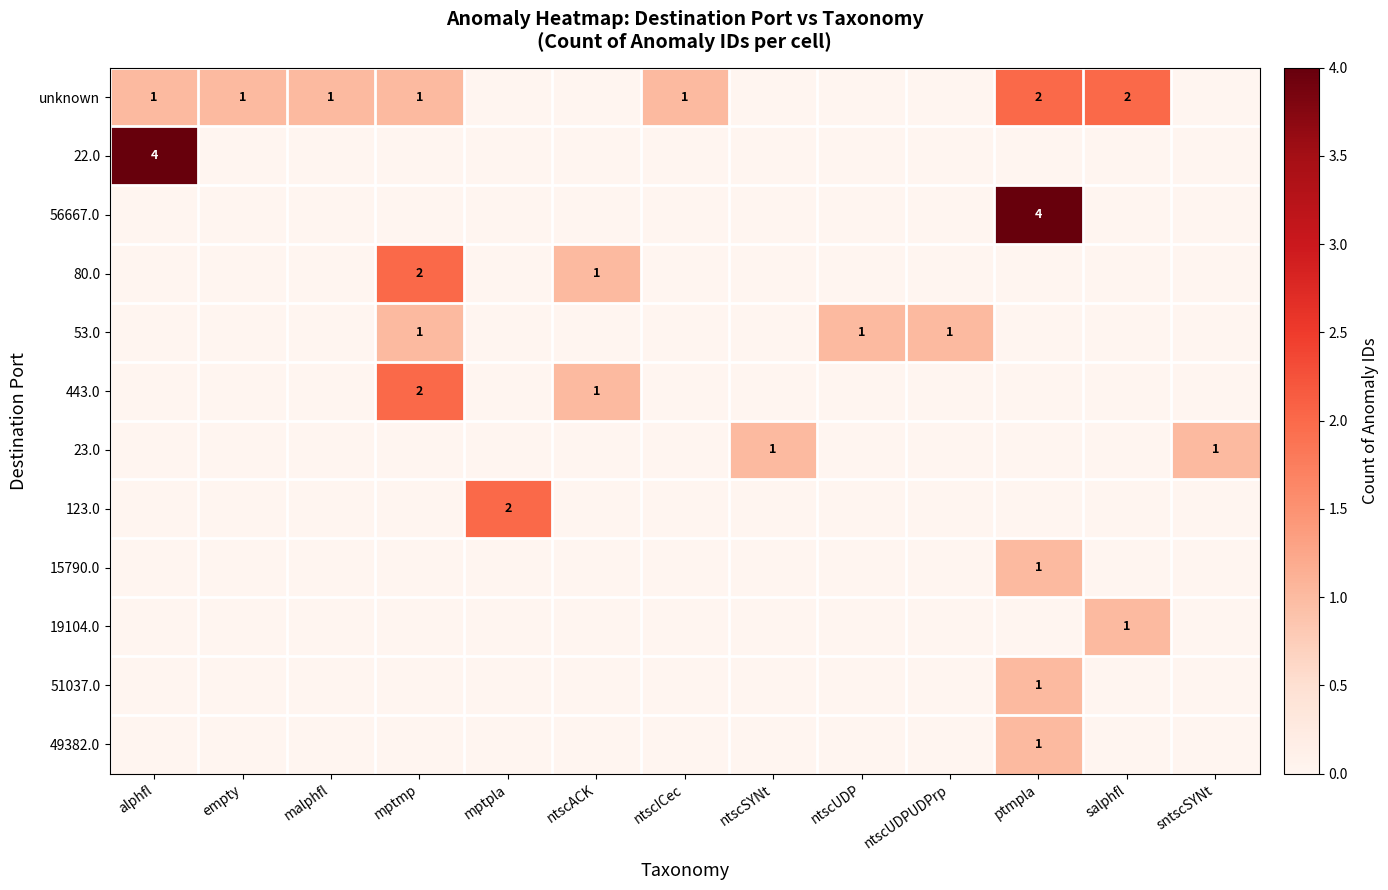

At which category is the sum across all series the highest?

ptmpla